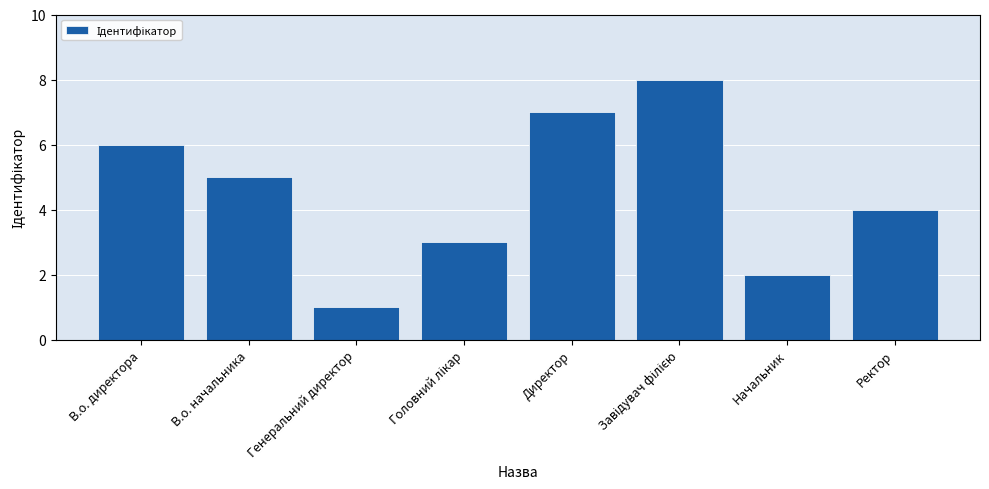

What is the greatest value displayed?

8